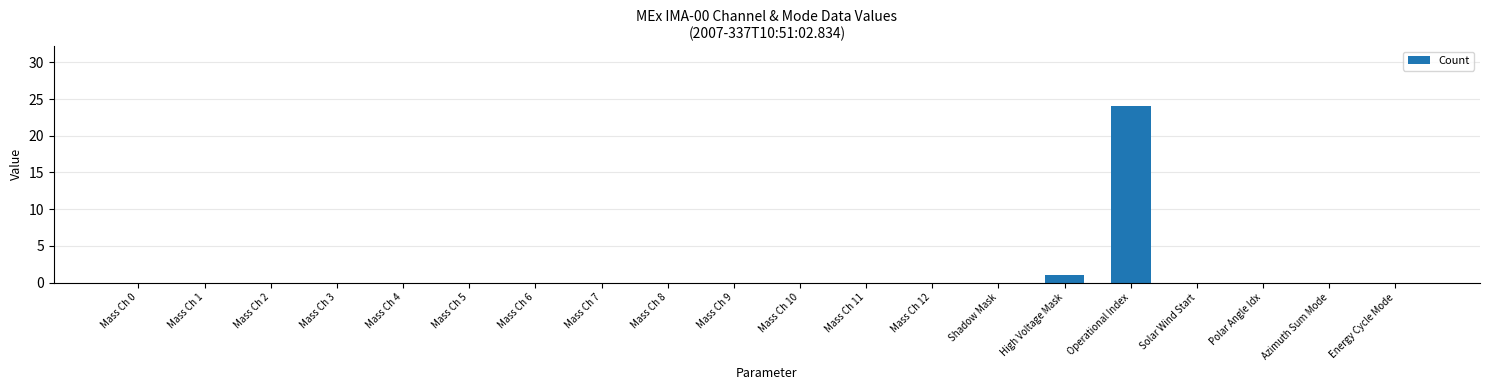

The value at Mass Ch 10 is 0. True or false?

True